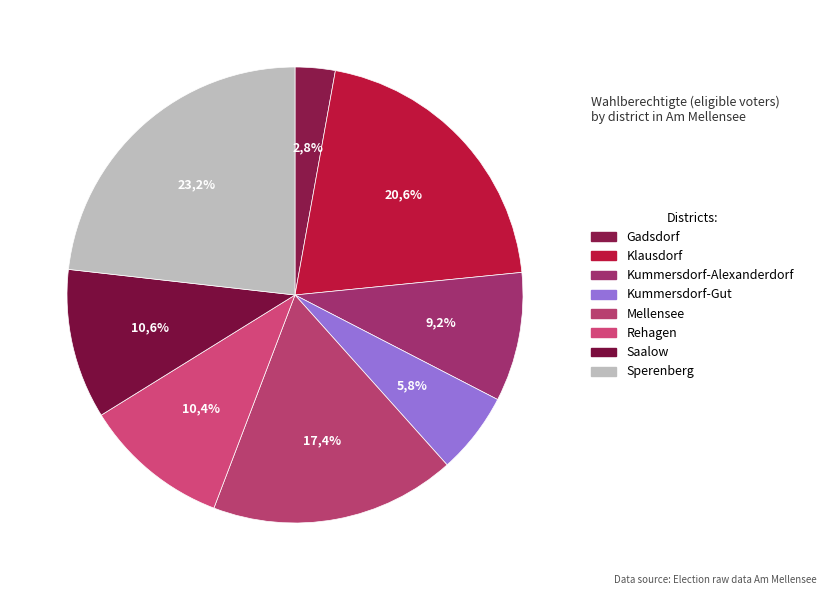

How many segments does this pie chart have?

8